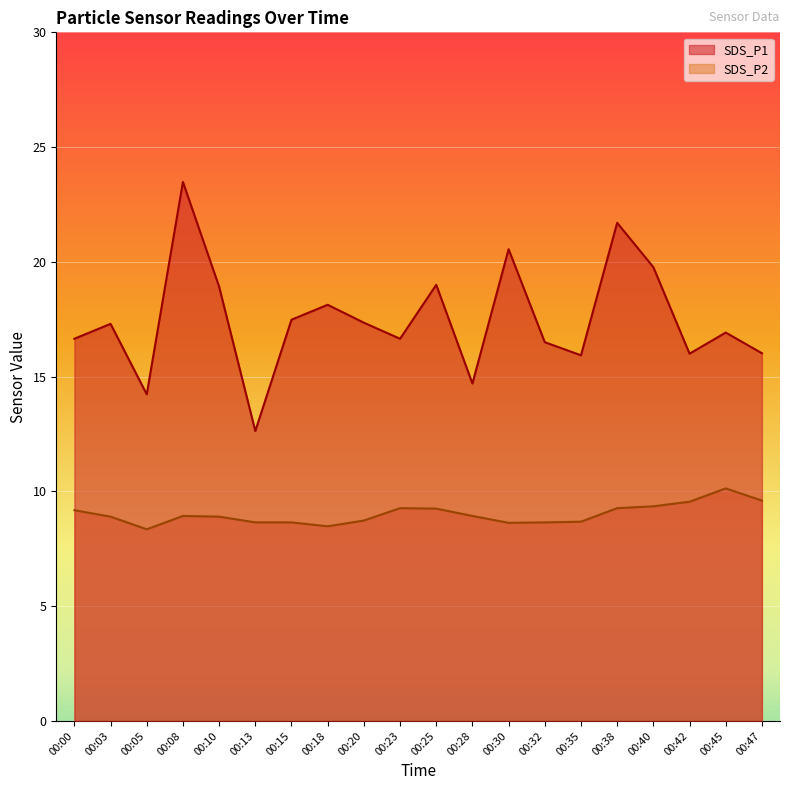

True or false: SDS_P2 has a value of 15.5 at 00:08.

False